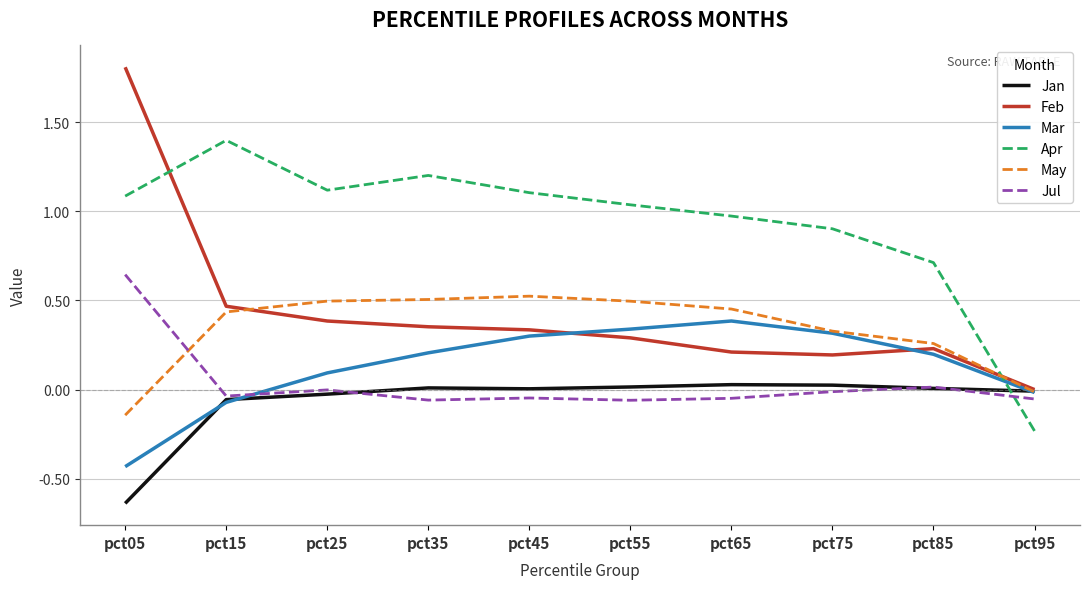

How many lines are shown in the chart?

6